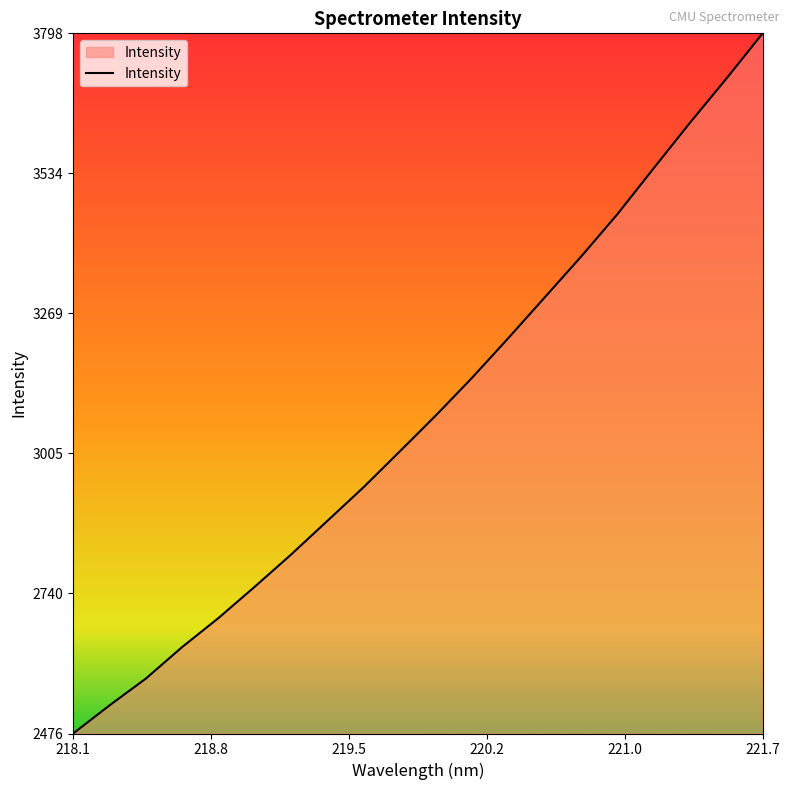

What is the maximum value shown in the chart?

3798.0